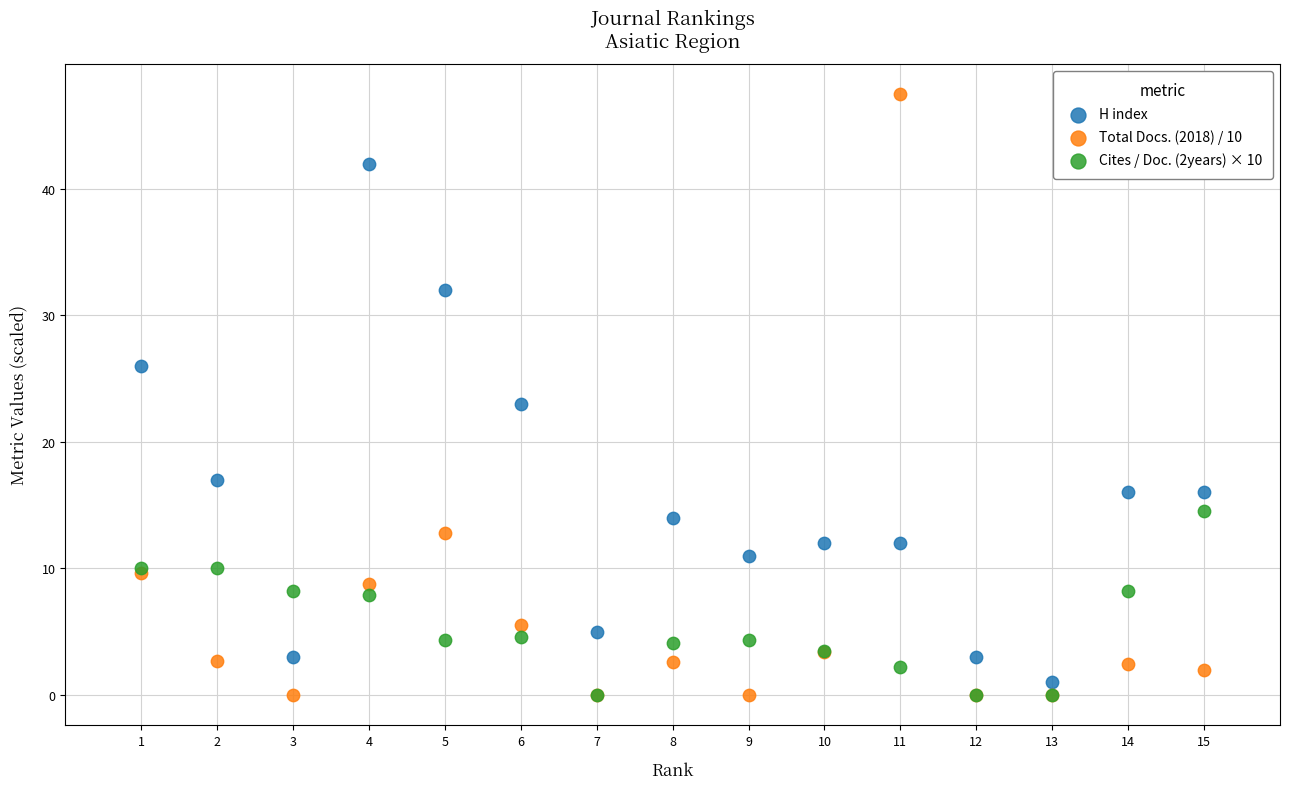

Which series has the widest spread of Y values?

Total Docs. (2018) / 10